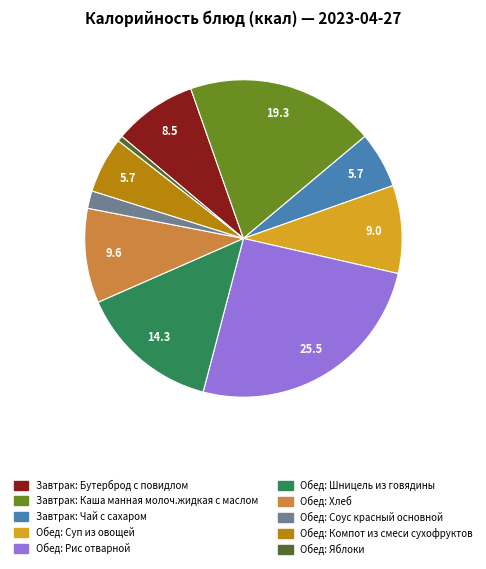

Which slice is the largest?

Обед: Рис отварной